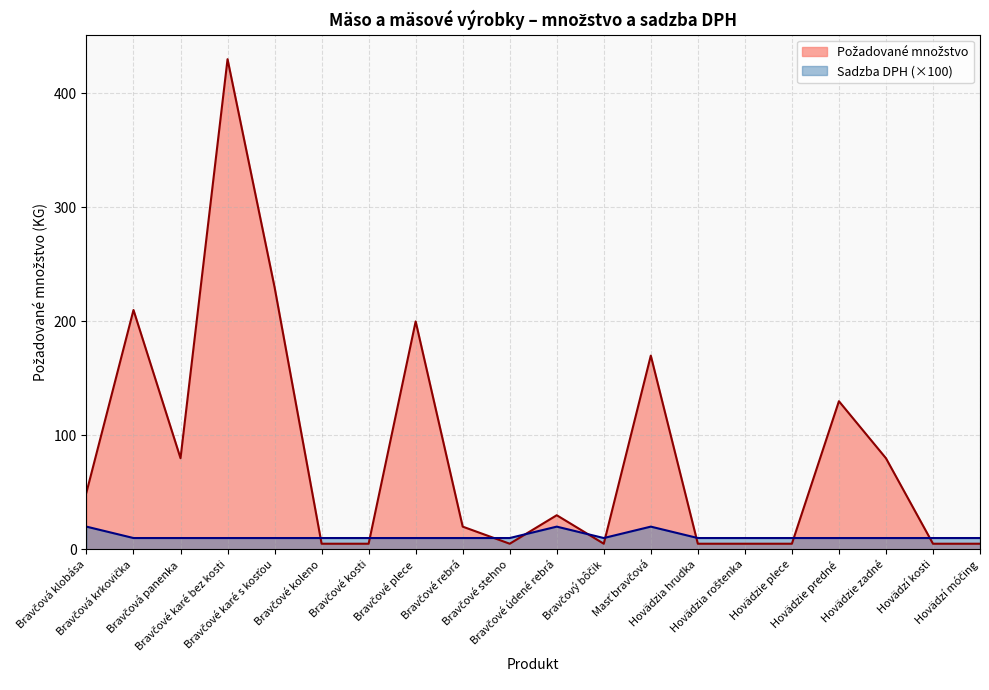

What is the difference between the Požadované množstvo values at Masť bravčová and Bravčové stehno?

165